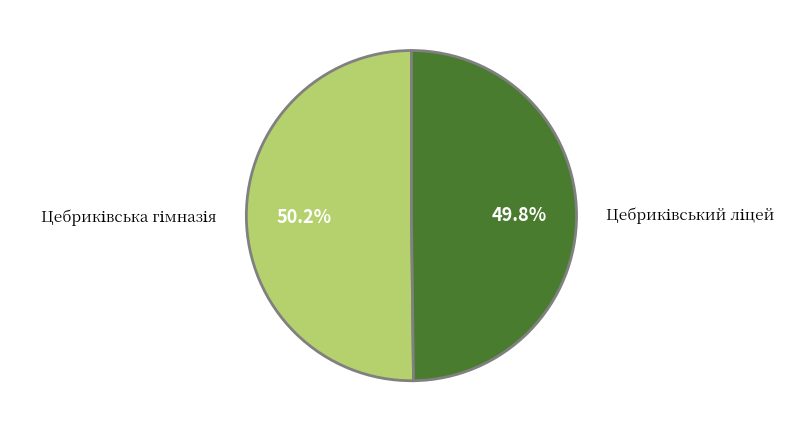

Is there any slice that represents more than half of the pie?

Yes